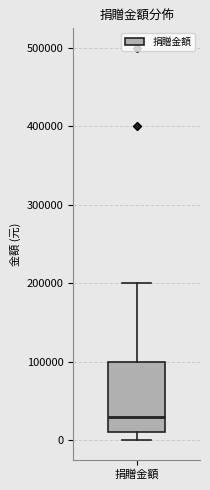

Read this box plot against the y-axis: the position of the median line, the range covered by the box, and the ends of both whiskers. The values are not printed on the chart, so give them approximately, as read against the axis.

median 30000, box 10000 to 100000, whiskers 0 to 200000